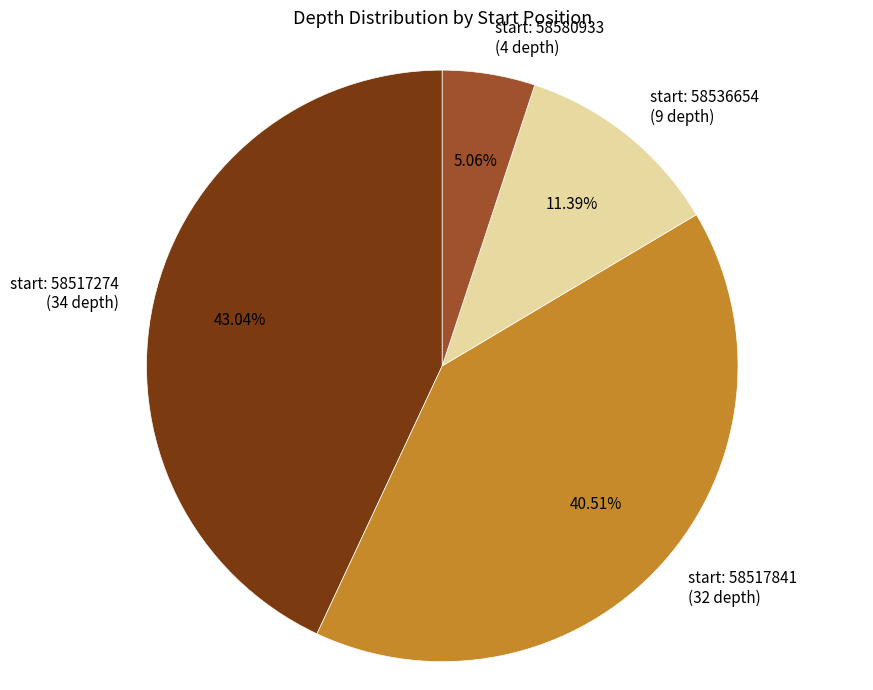

Between start: 58517841 (32 depth) and start: 58580933 (4 depth), which is larger?

start: 58517841 (32 depth)